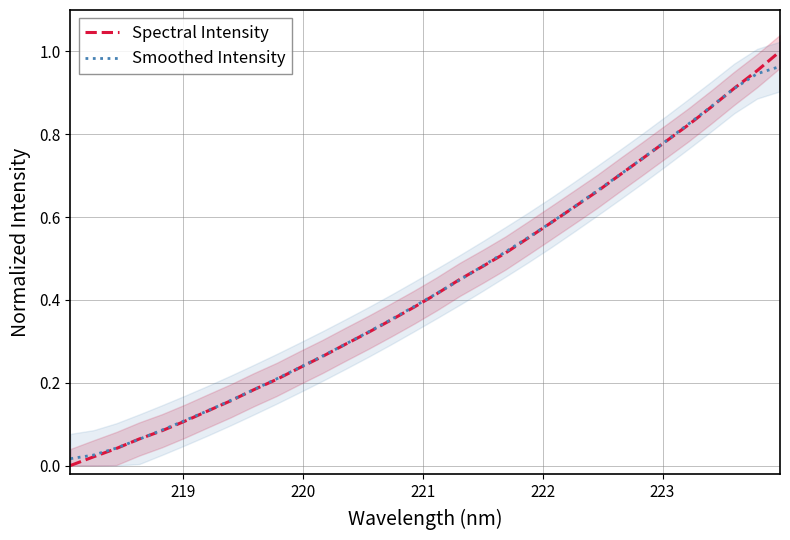

Where do Spectral Intensity and Smoothed Intensity first cross each other?

220 and 221